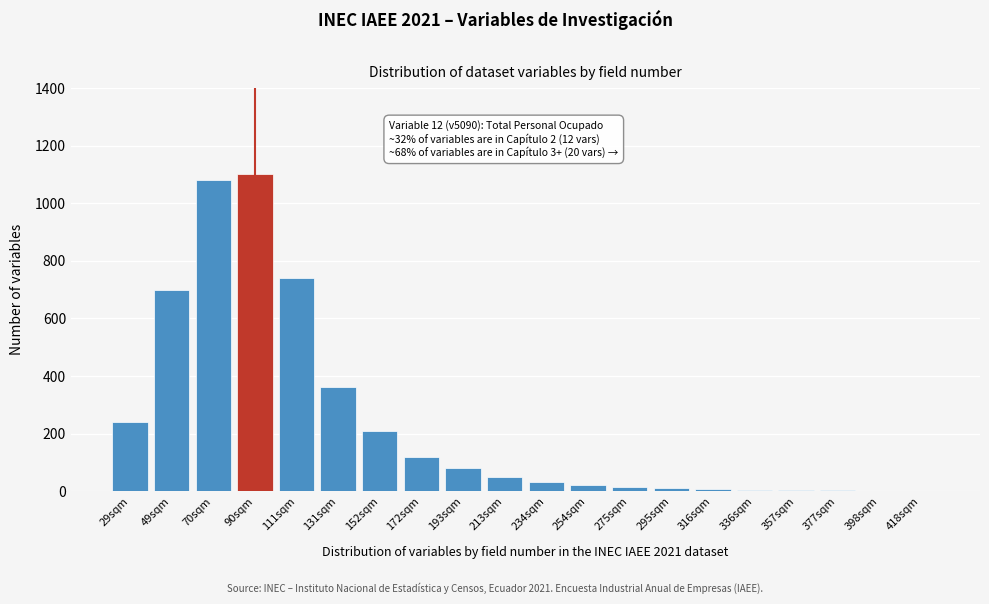

Where is the data nearest to the value 550?

49sqm